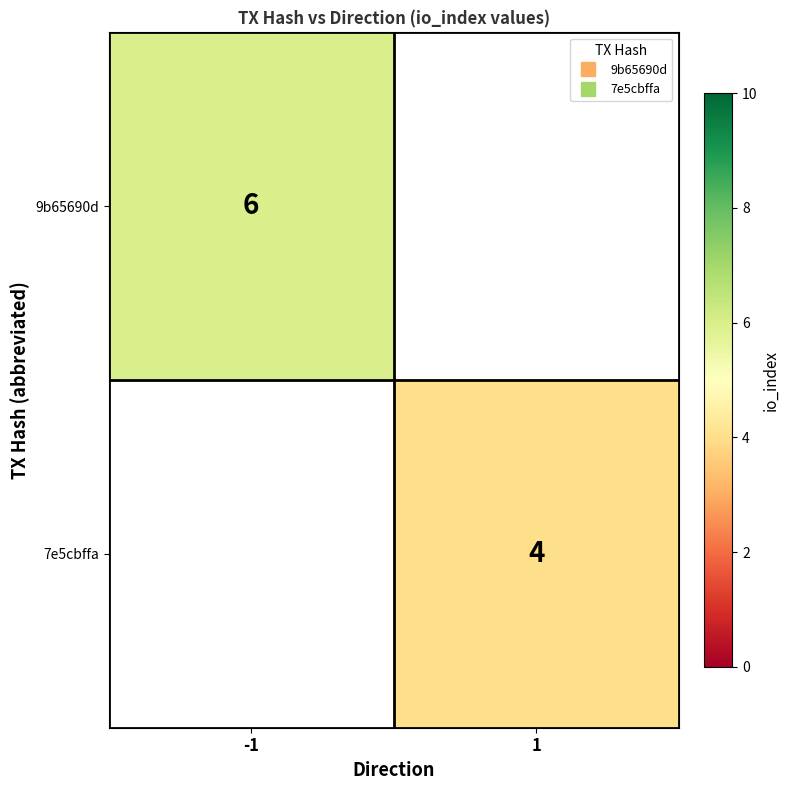

Count the number of categories in the chart.

2